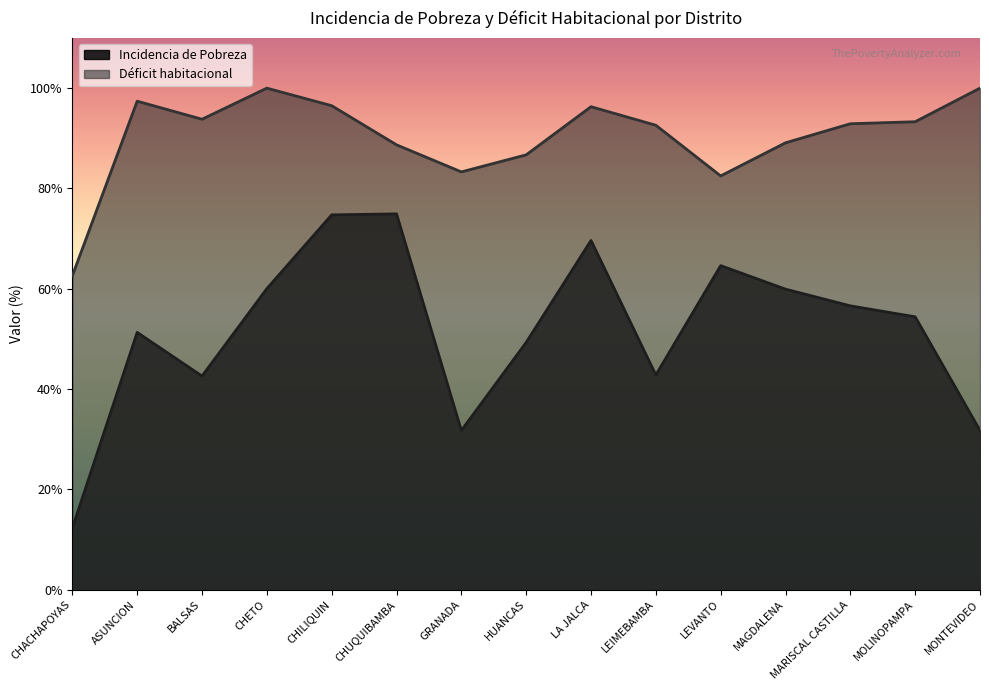

Between MOLINOPAMPA and ASUNCION, which is larger?

MOLINOPAMPA